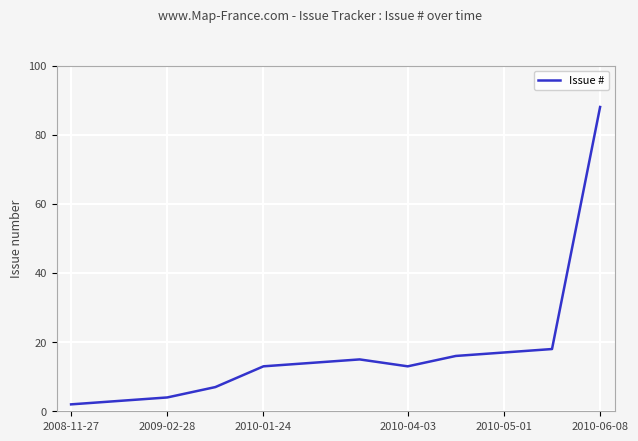

How many lines are shown in the chart?

1